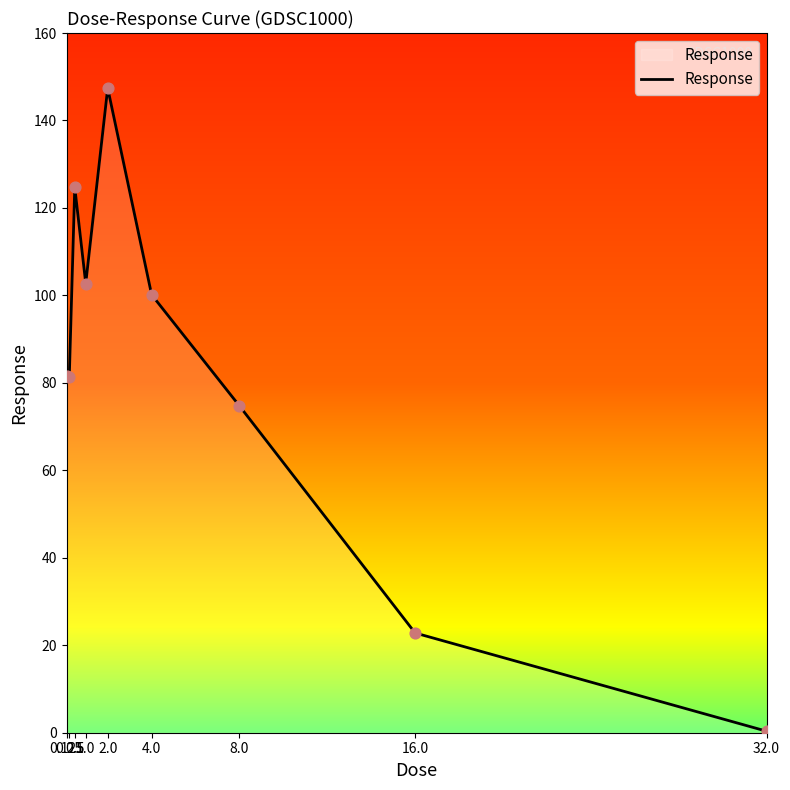

What is the change in value from 2.0 to 4.0?

-47.2